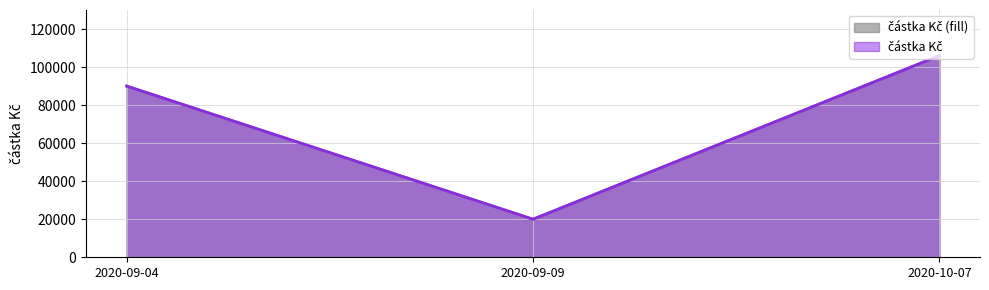

Reading left to right, transcribe all the data shown in this chart.

2020-09-04=90000	2020-09-09=20000	2020-10-07=106000